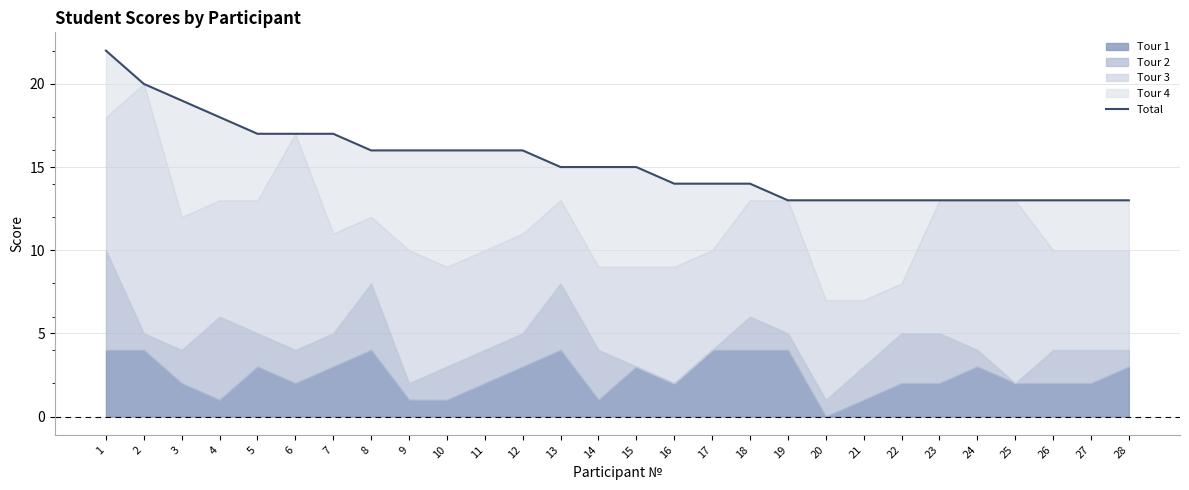

Count the values in the range 13 to 17.

24